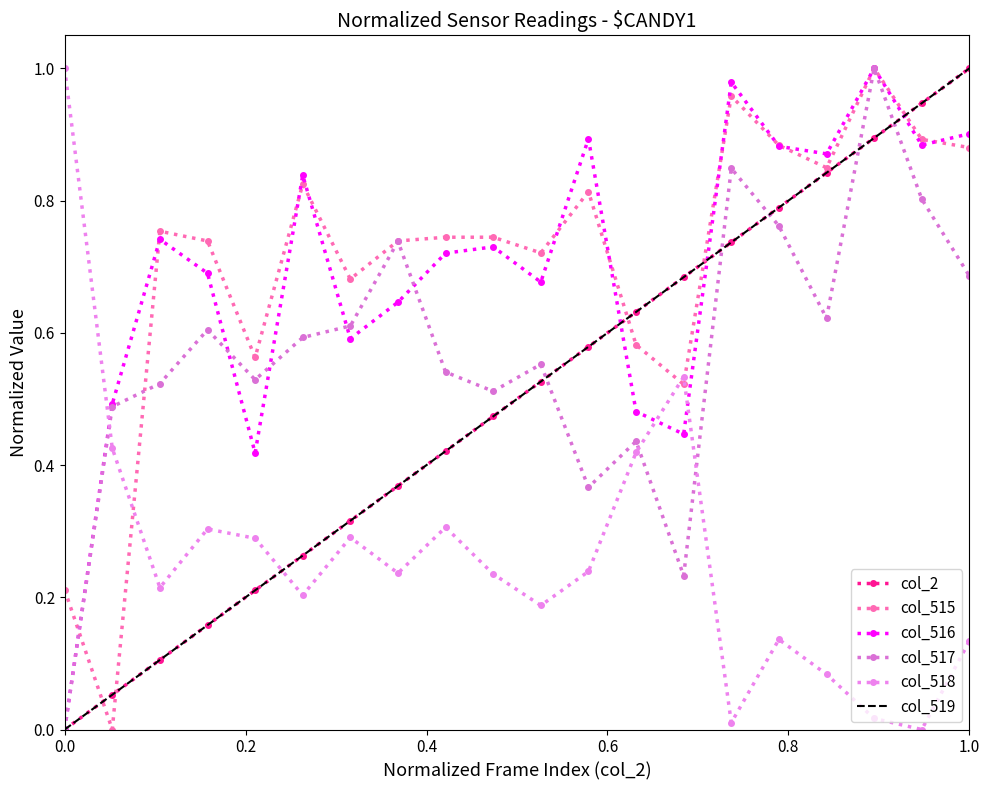

In col_517, how many points are higher than both neighbors (excluding endpoints)?

6